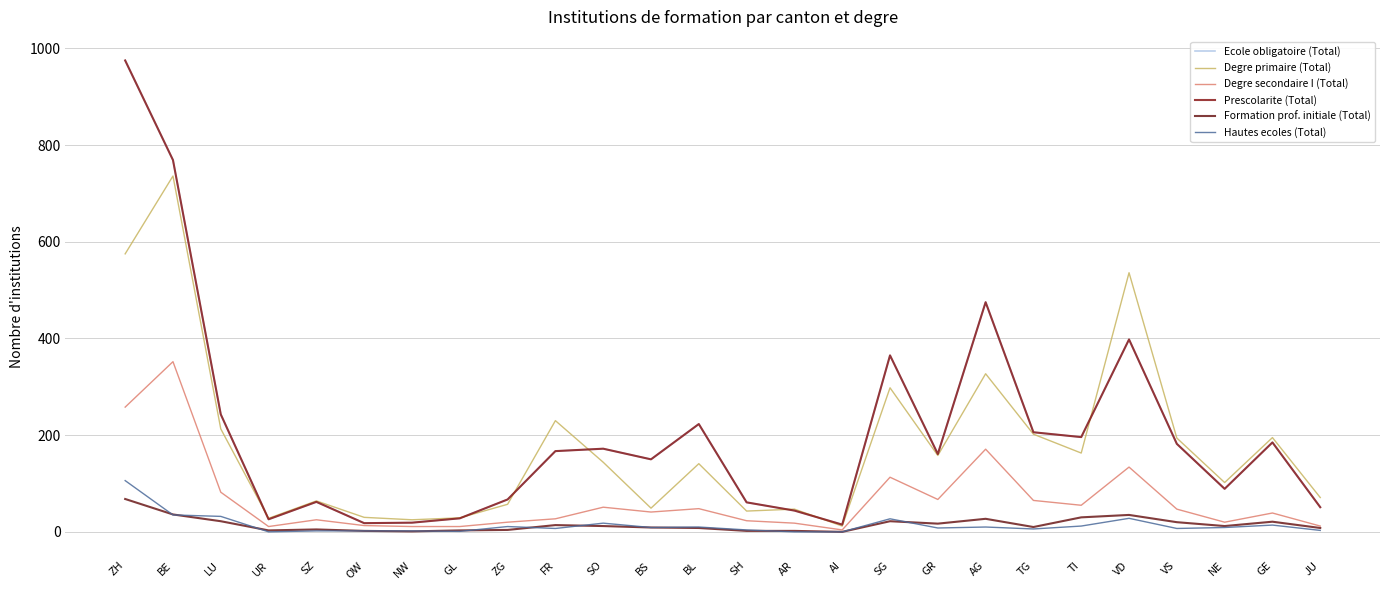

Reading right to left, transcribe all the data shown in this chart.

Ecole obligatoire (Total): 51	185	89	182	398	196	206	475	161	365	15	44	61	223	150	172	167	67	28	19	18	62	26	243	769	975
Degre primaire (Total): 71	195	102	194	536	163	202	327	158	298	12	47	43	141	49	144	230	57	29	25	30	64	28	213	736	575
Degre secondaire I (Total): 12	39	20	47	134	55	65	171	67	113	4	18	23	48	41	51	27	20	11	11	13	25	11	82	352	258
Prescolarite (Total): 51	185	89	182	398	196	206	475	161	365	15	44	61	223	150	172	167	67	28	19	18	62	26	243	769	975
Formation prof. initiale (Total): 8	21	12	20	35	30	10	27	17	22	0	2	2	8	9	12	14	4	3	1	2	5	3	22	36	68
Hautes ecoles (Total): 3	14	9	7	28	12	6	10	8	27	0	0	4	10	9	18	7	11	1	2	2	2	0	32	35	106